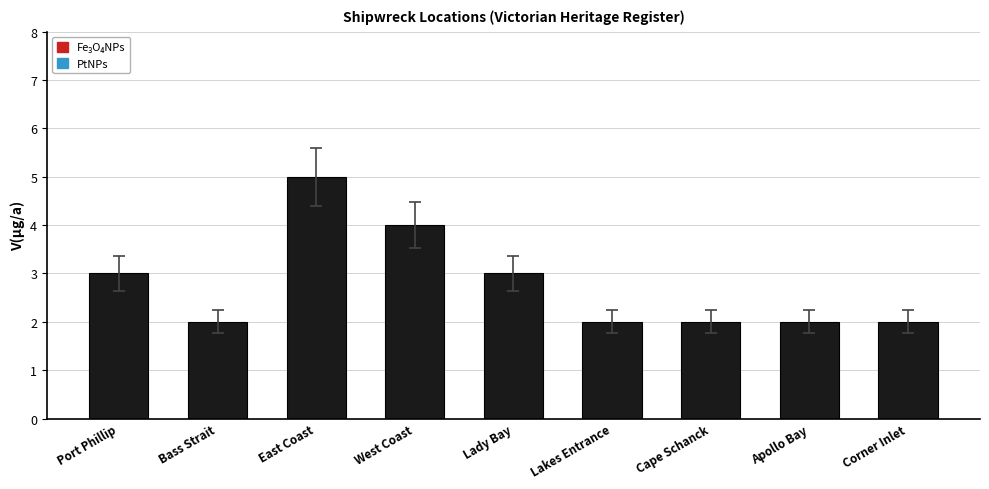

Does the chart contain stacked bars?

No